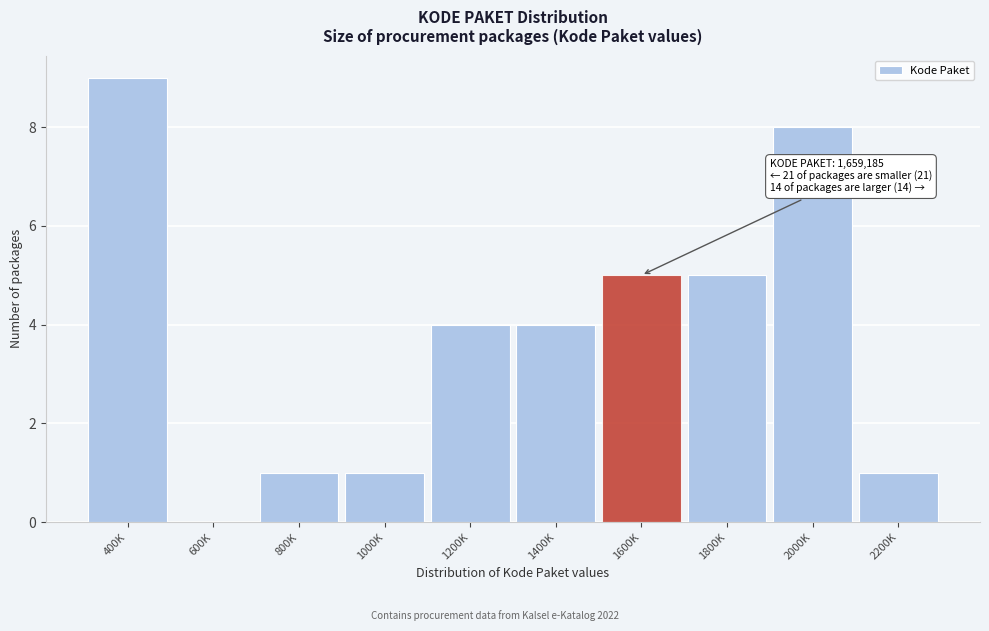

Reading left to right, list all the values displayed in this chart.

400K=9	600K=0	800K=1	1000K=1	1200K=4	1400K=4	1600K=5	1800K=5	2000K=8	2200K=1